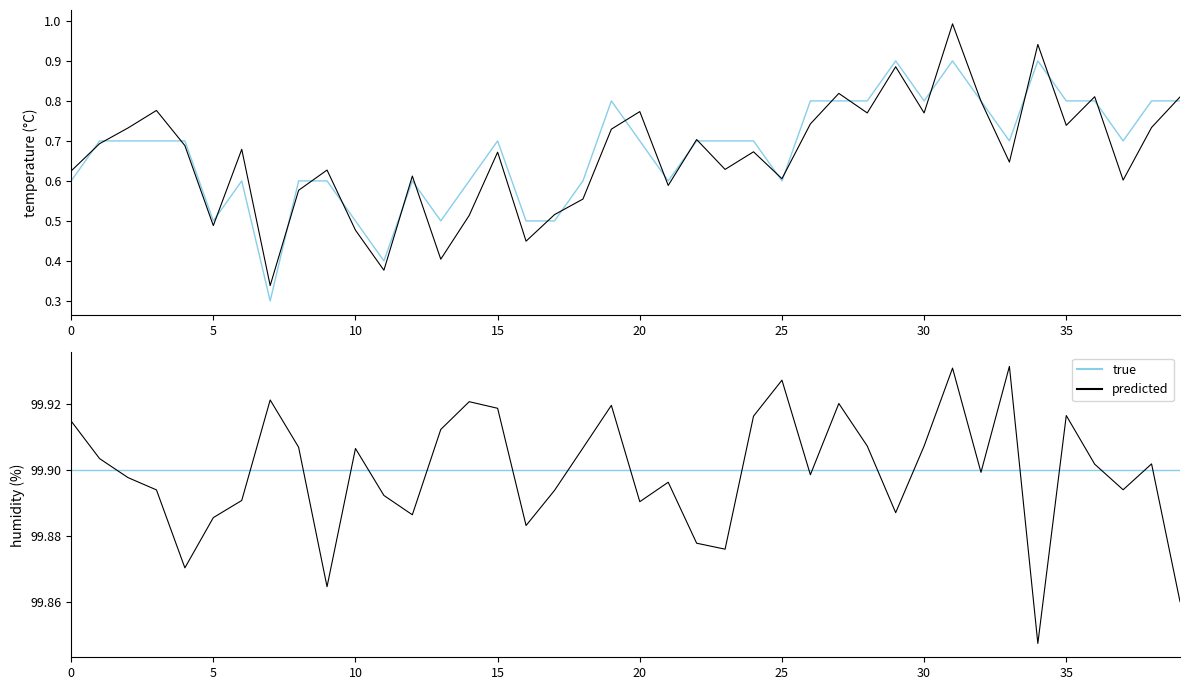

How many interior local valleys does the predicted series have?

11